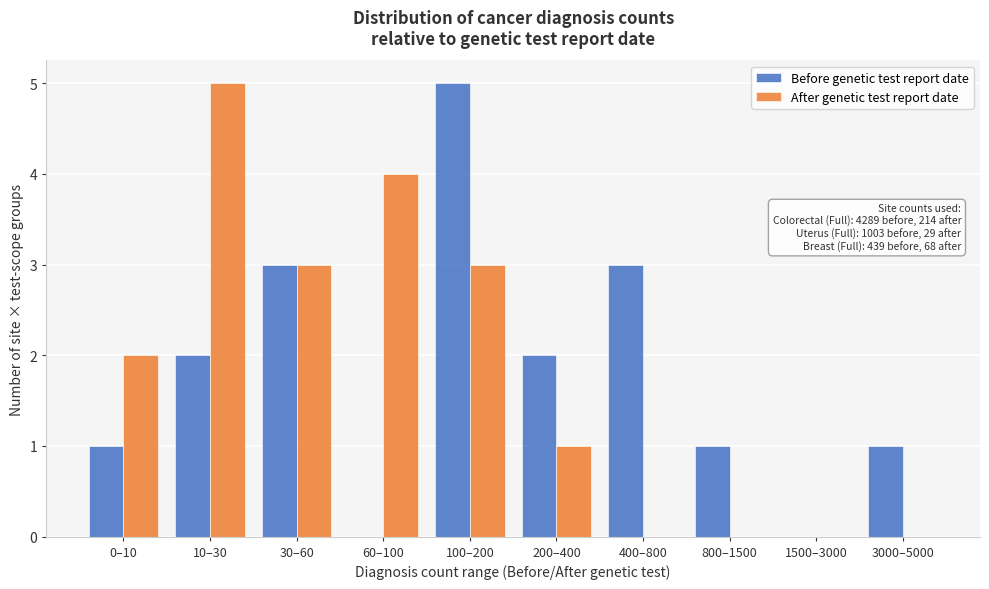

What is the highest value of the After genetic test report date series?

5